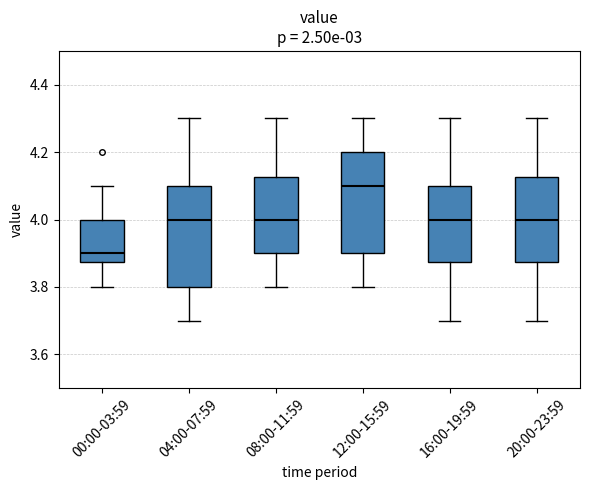

Reading left to right, read every box against the y-axis: the position of its median line, the range the box covers, and the ends of its whiskers. The values are not printed on the chart, so give them approximately, as read against the axis.

00:00-03:59: median 3.90, box 3.88 to 4.00, whiskers 3.80 to 4.10
04:00-07:59: median 4.00, box 3.80 to 4.10, whiskers 3.70 to 4.30
08:00-11:59: median 4.00, box 3.90 to 4.12, whiskers 3.80 to 4.30
12:00-15:59: median 4.10, box 3.90 to 4.20, whiskers 3.80 to 4.30
16:00-19:59: median 4.00, box 3.88 to 4.10, whiskers 3.70 to 4.30
20:00-23:59: median 4.00, box 3.88 to 4.12, whiskers 3.70 to 4.30